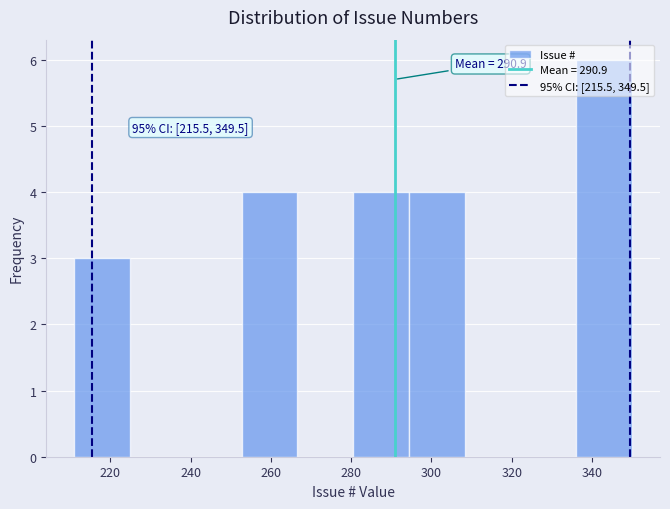

Over which range of the x-axis is the bar tallest?

336 to 350